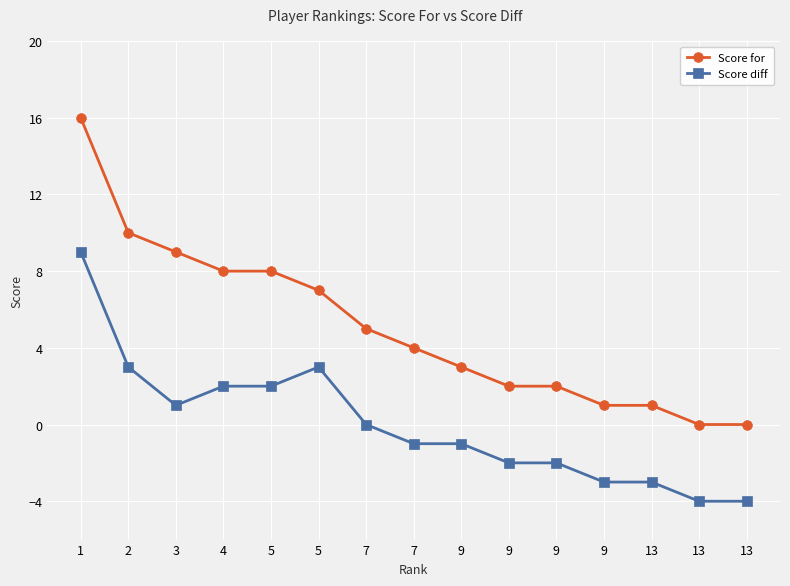

What is the smallest value displayed?

-4